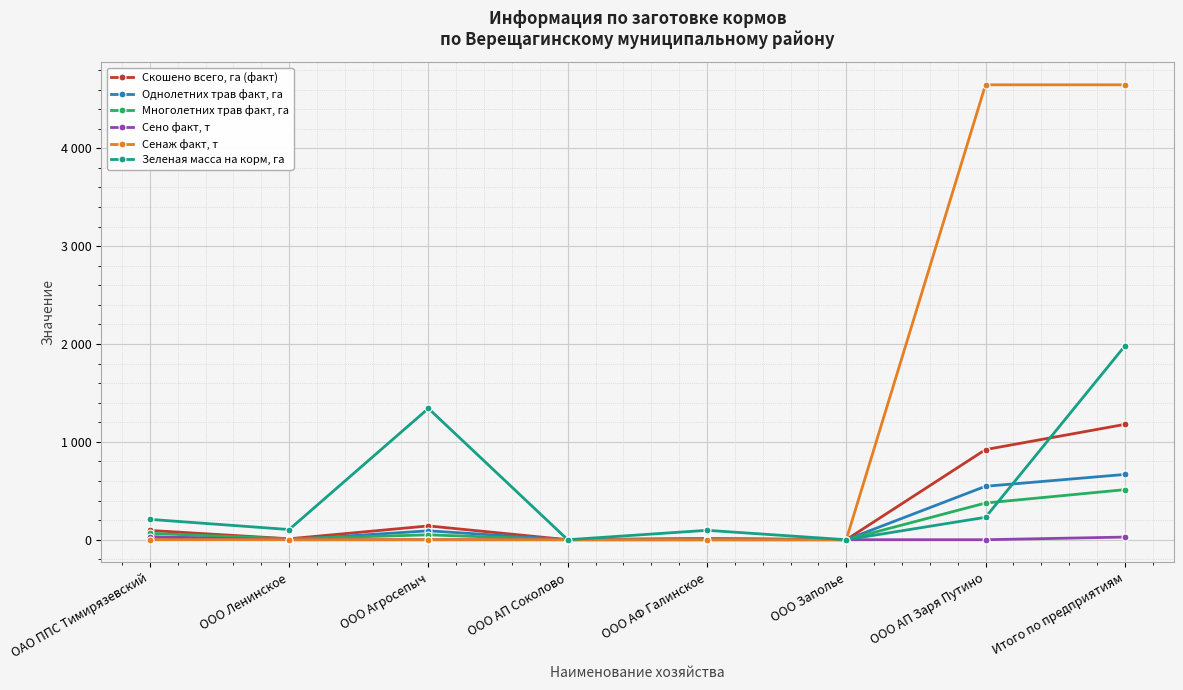

What is the spread (max minus min) of values at ОАО ППС Тимирязевский?

208.0